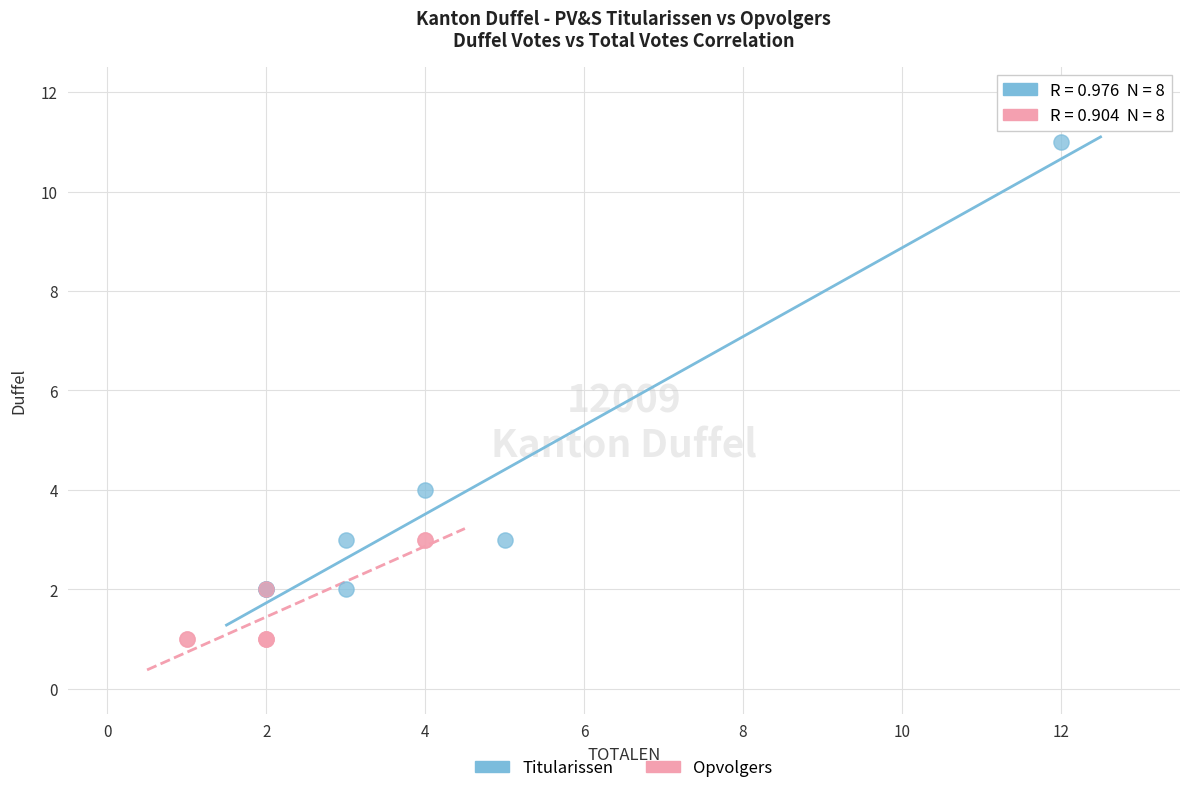

Which series reaches the minimum Y coordinate?

Opvolgers